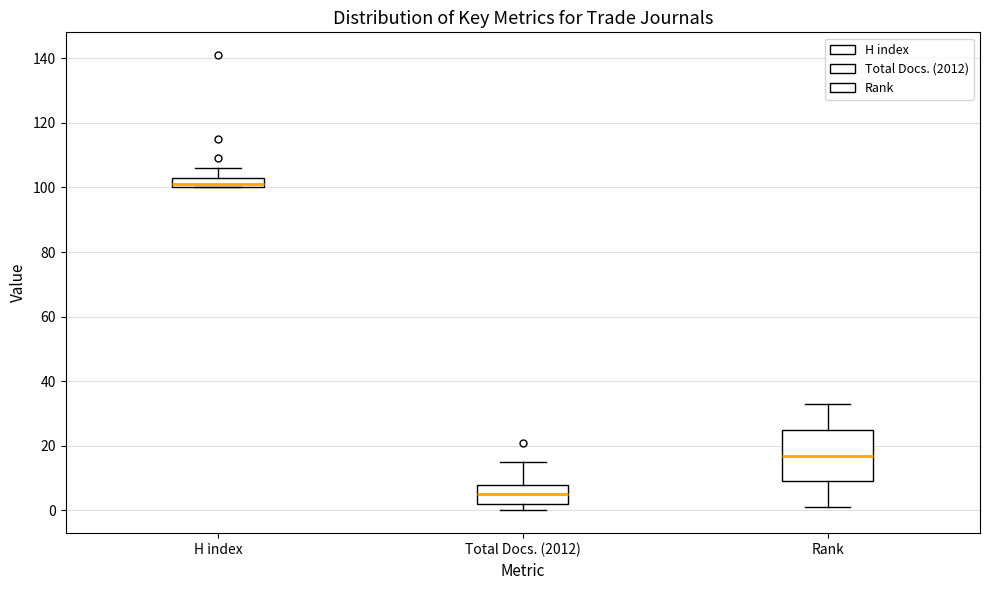

Where is the lower edge of the box for H index on the y-axis? The values are not printed on the chart, so give them approximately, as read against the axis.

100